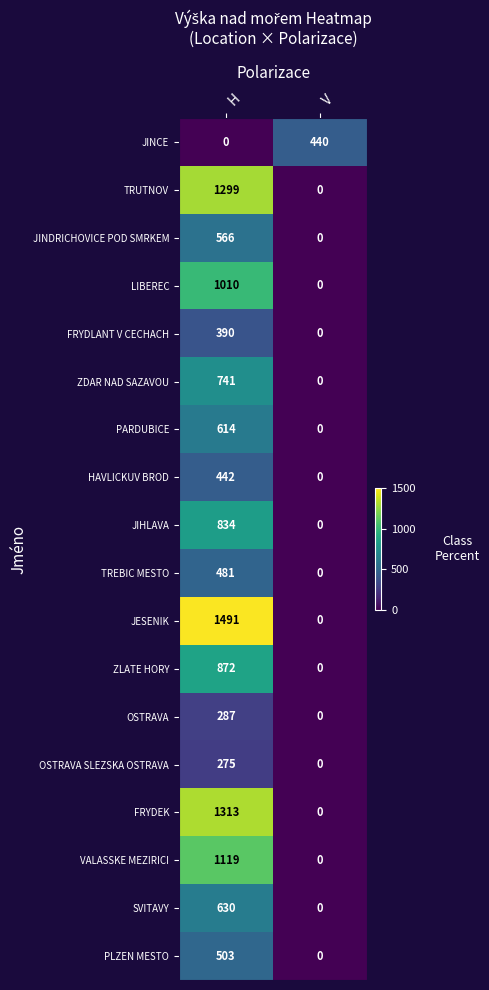

What is the sum of the PLZEN MESTO values at V and H?

503